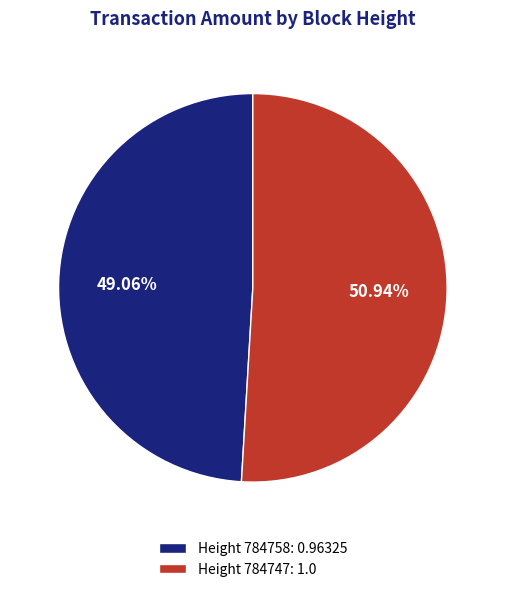

To the nearest percent, what is the difference between the largest and smallest slice percentages?

2%